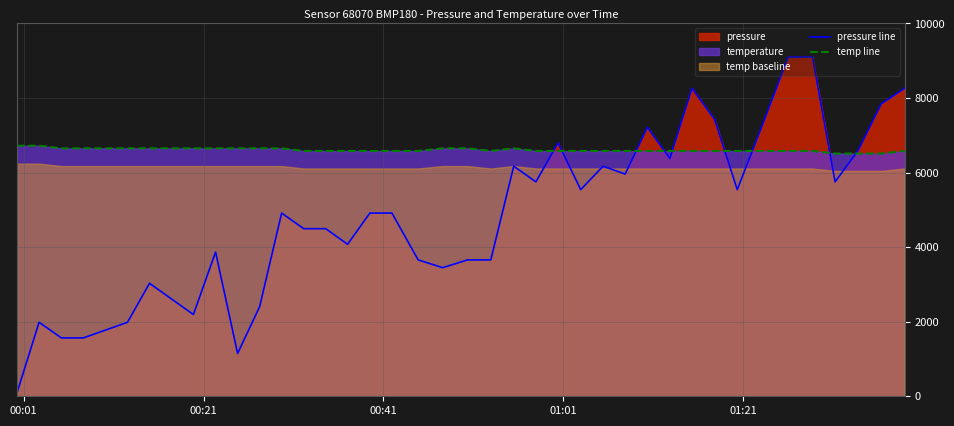

What is the maximum value for pressure line?

9100.0